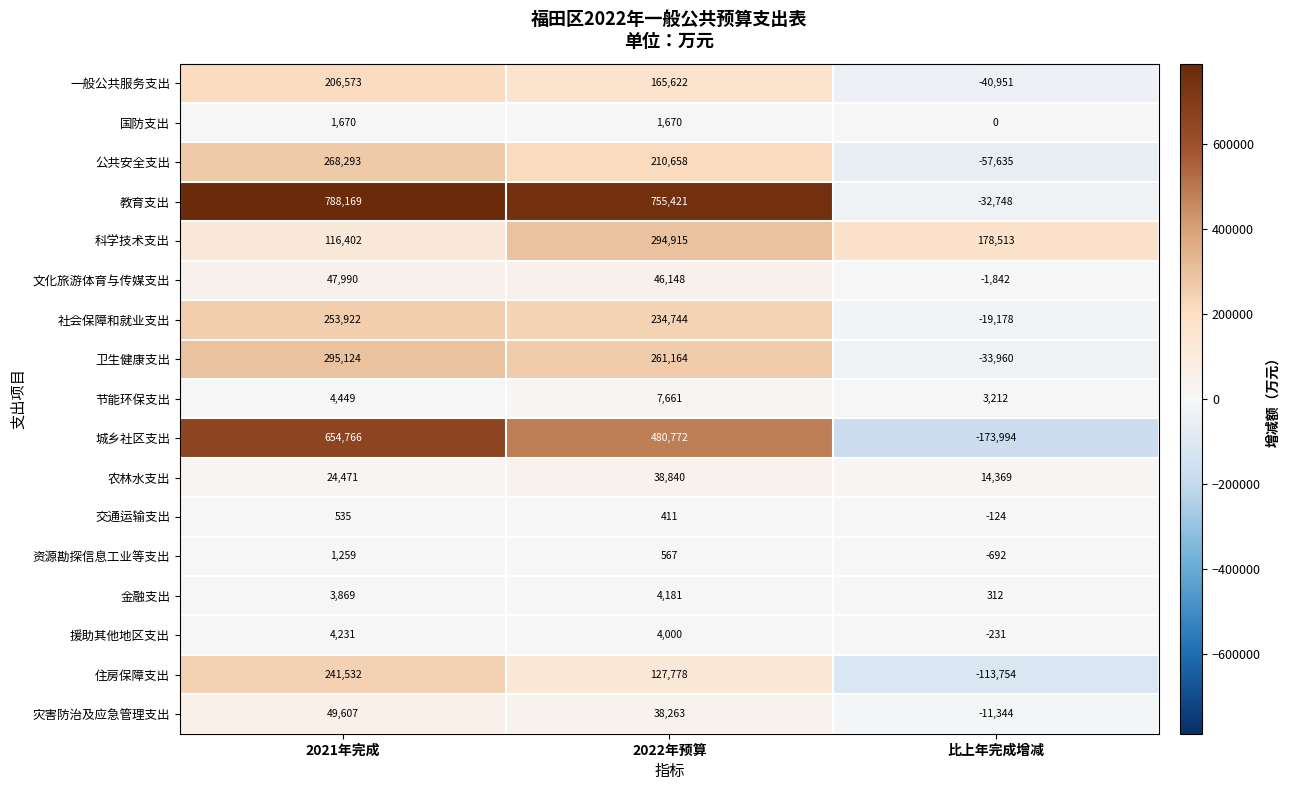

Which series changed the most between 2021年完成 and 2022年预算?

科学技术支出